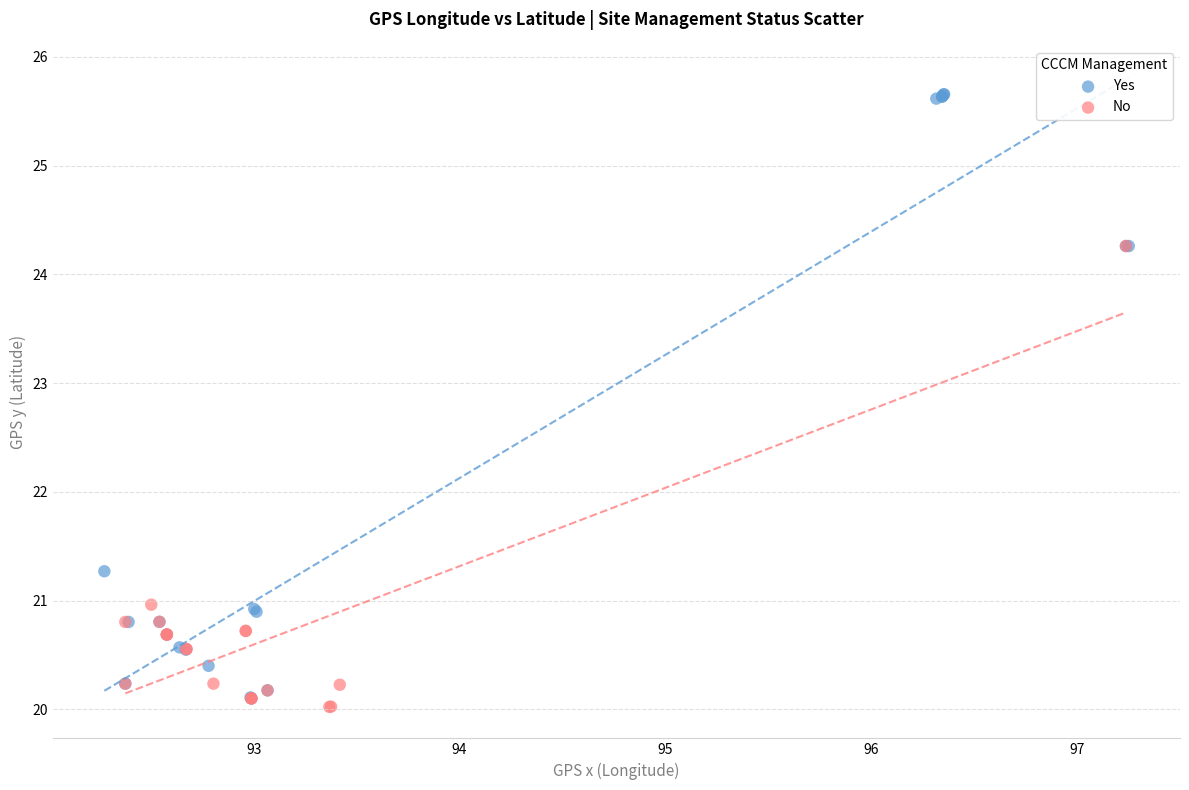

What are all the series names shown in the legend?

Yes, No